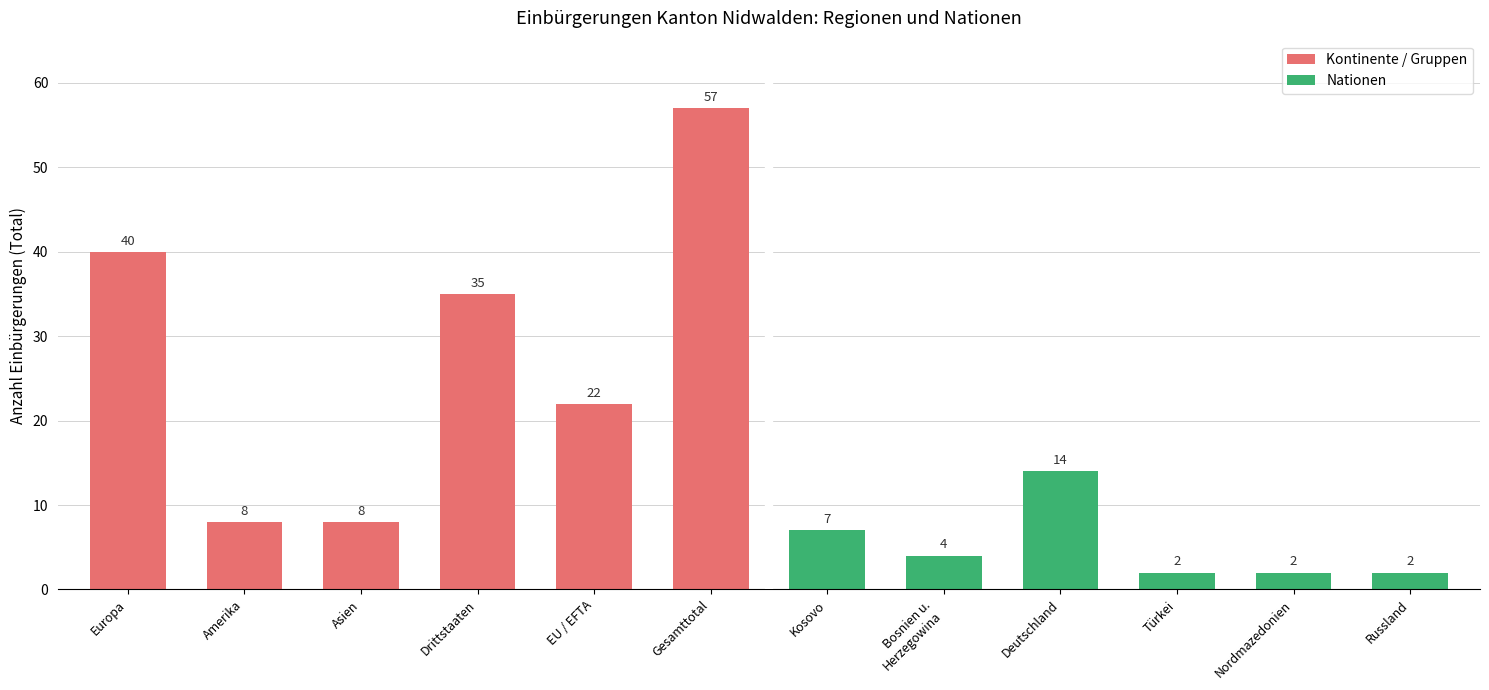

What is the label of the 6th bar from the right?

Kosovo